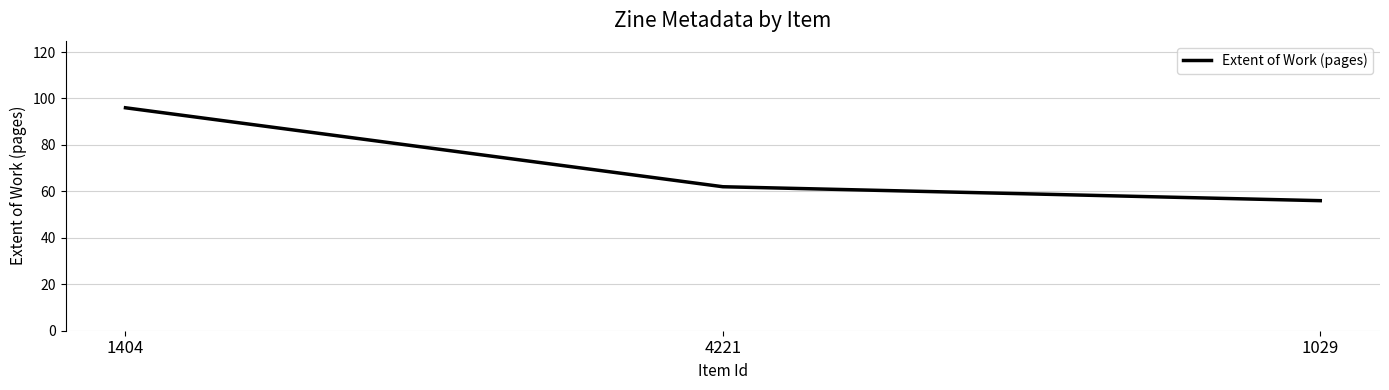

What is the difference between the values at 1404 and 4221?

34